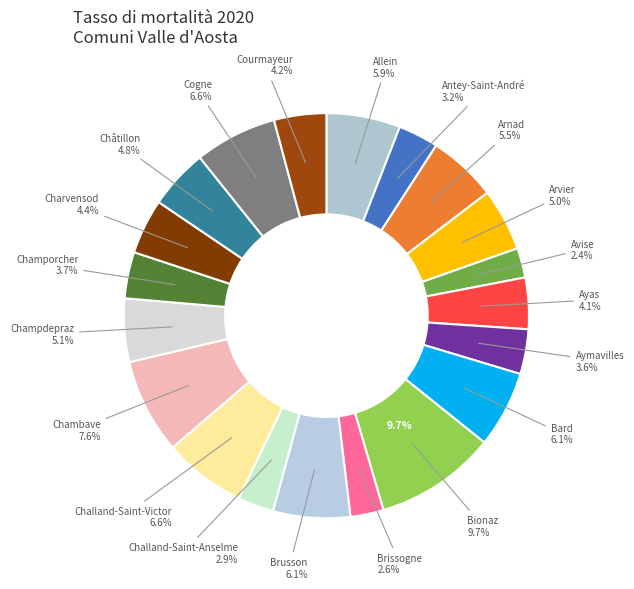

Which slice is the smallest?

Avise